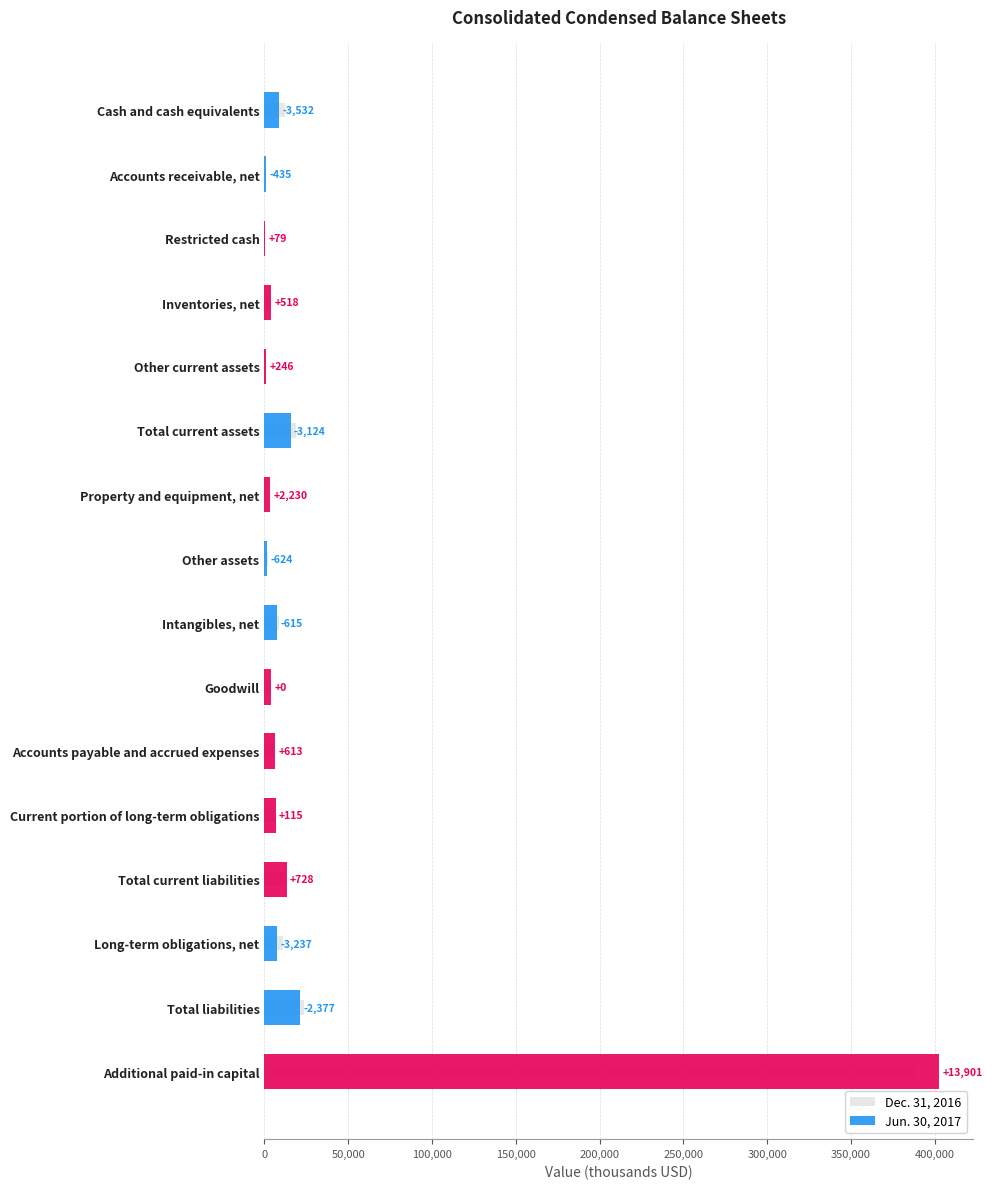

What is the average value of the Jun. 30, 2017 series?

31640